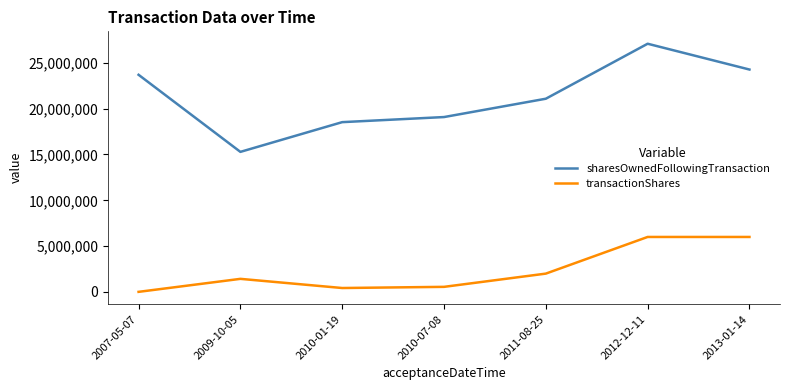

What position from the left is 2007-05-07?

1